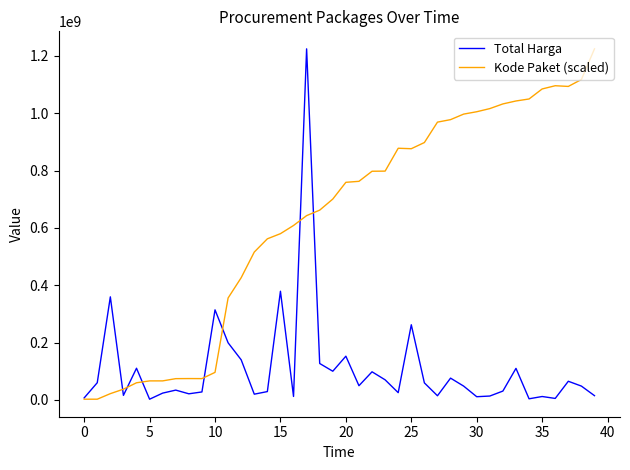

List the series in order of their overall mean, highest first.

Kode Paket (scaled), Total Harga